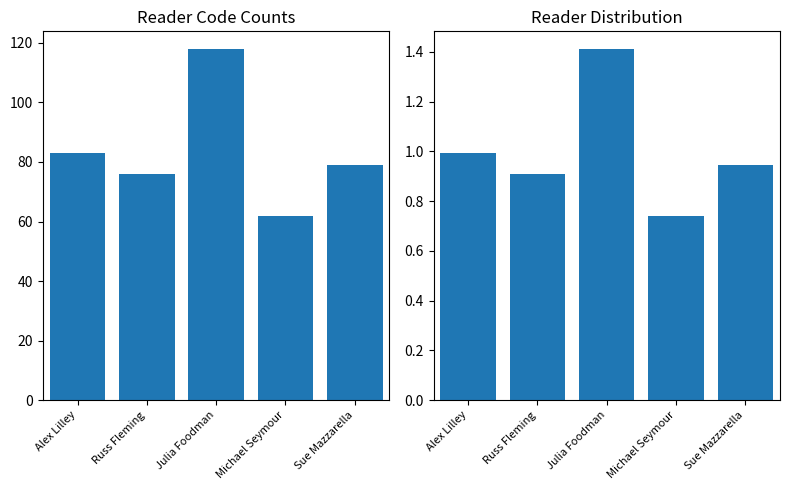

True or false: the data shows 0.7 at Michael Seymour.

True